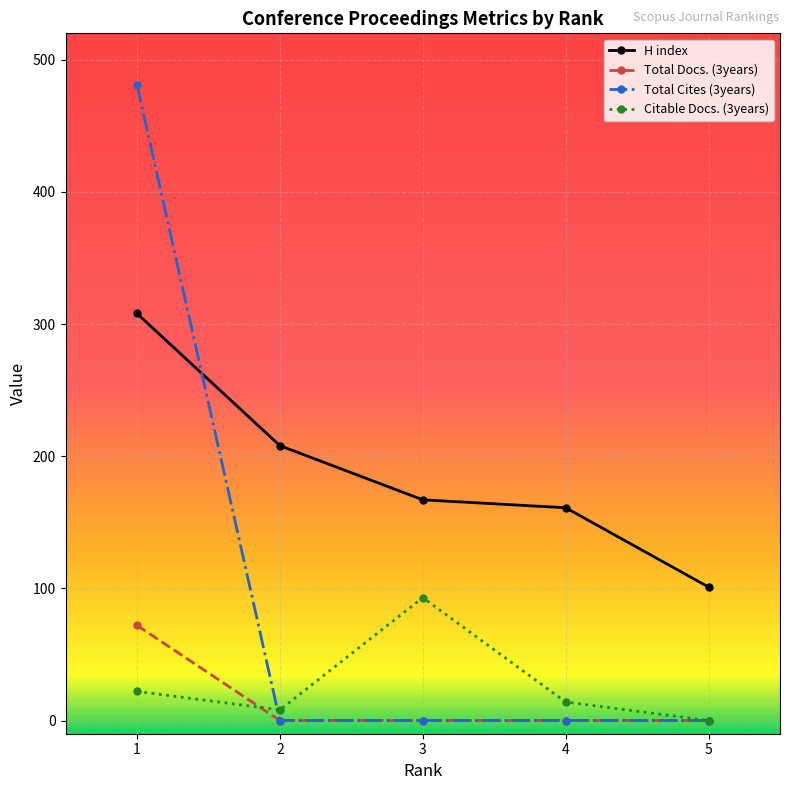

What are all the series names shown in the legend?

H index, Total Docs. (3years), Total Cites (3years), Citable Docs. (3years)